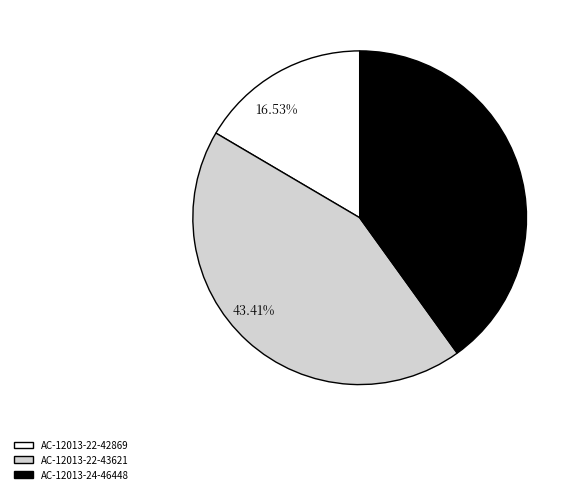

True or false: AC-12013-22-42869 accounts for 4% of the total.

False